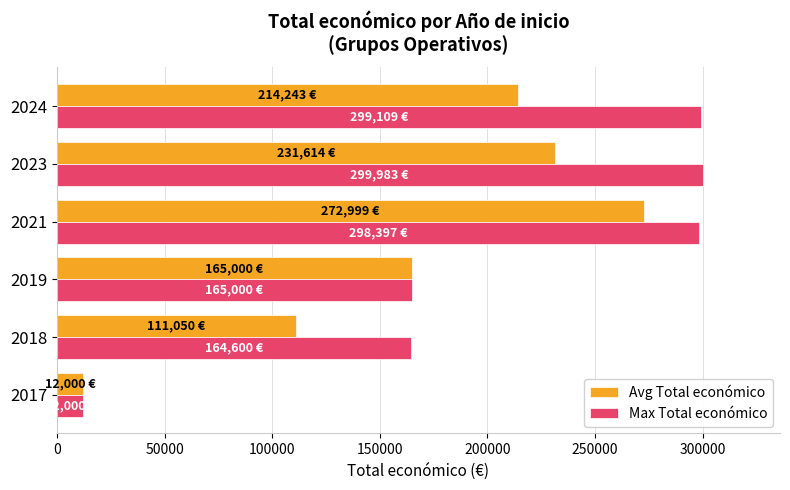

At how many categories does at least one series exceed 31395?

5